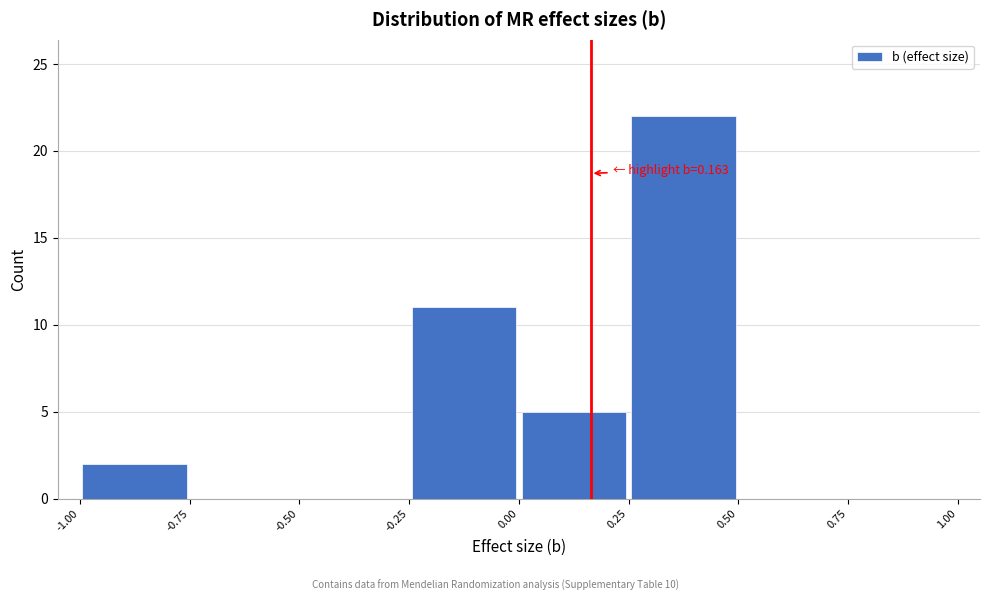

Which range on the x-axis has the tallest bar?

0.25 to 0.50